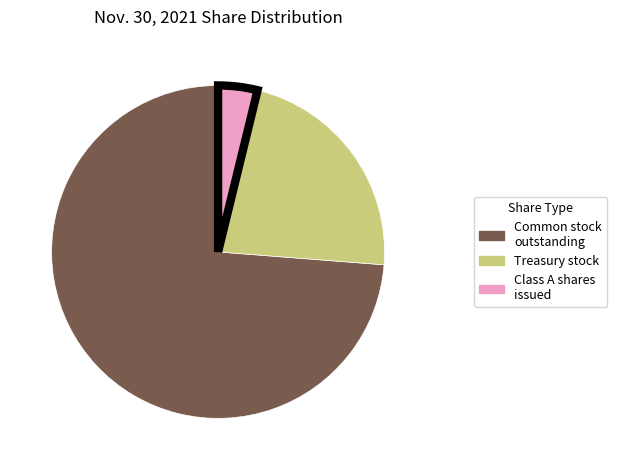

Does any single category account for the majority?

Yes